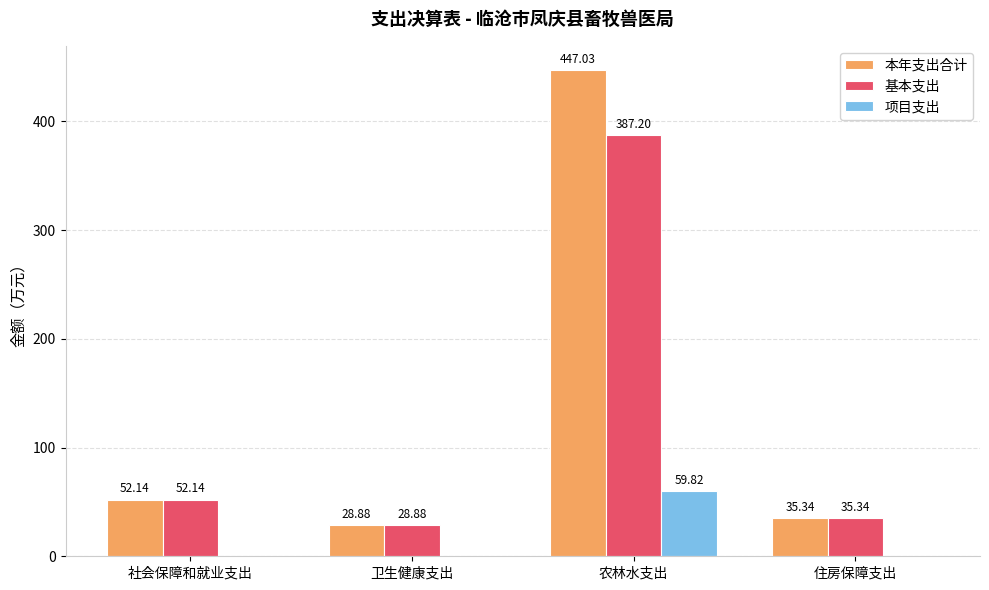

What is the average value of the 本年支出合计 series?

140.8